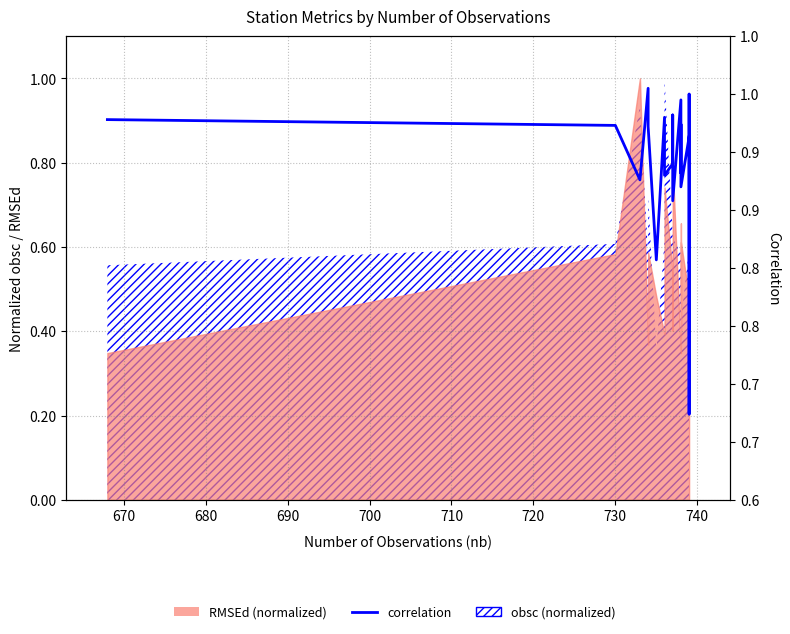

How many lines are shown in the chart?

1